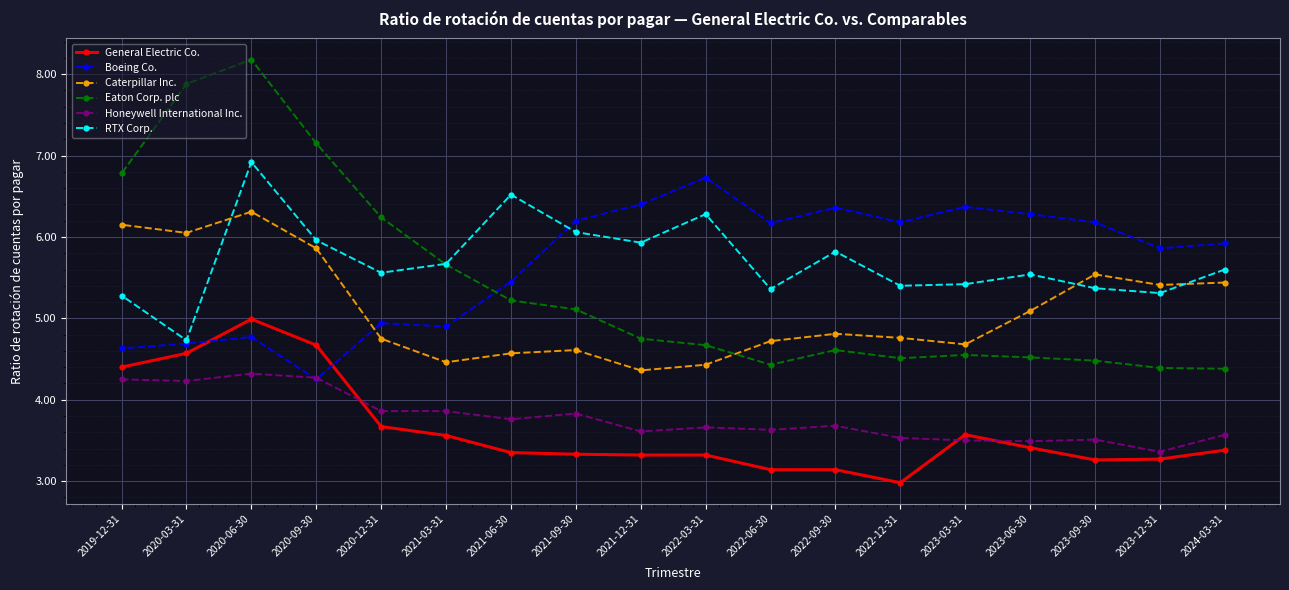

What is the spread (max minus min) of values at 2021-03-31?

2.1